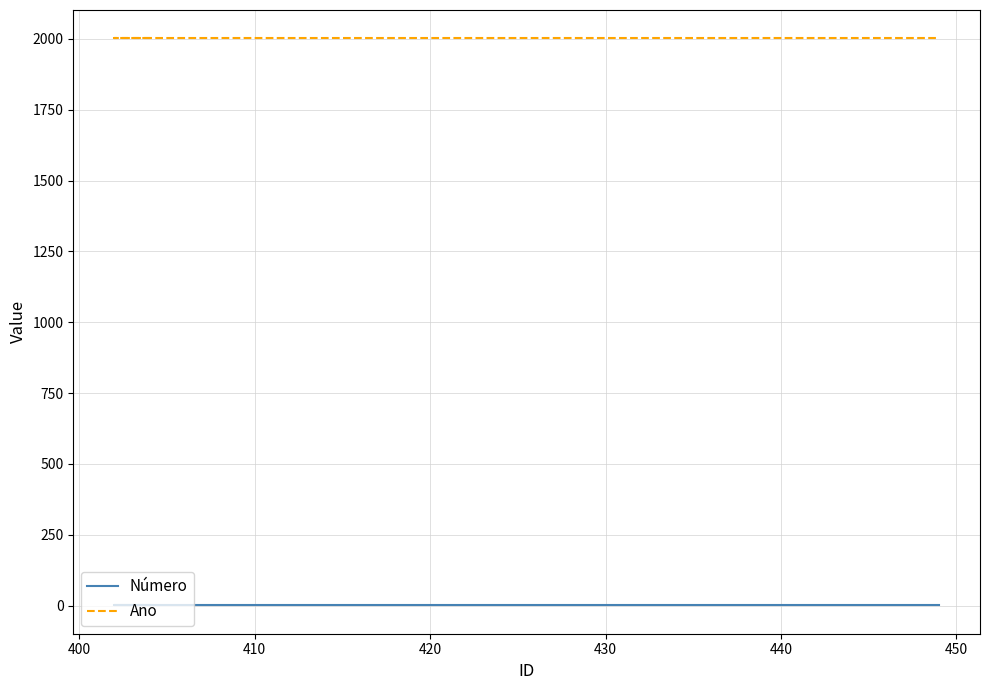

Which series has the largest total across all categories?

Ano